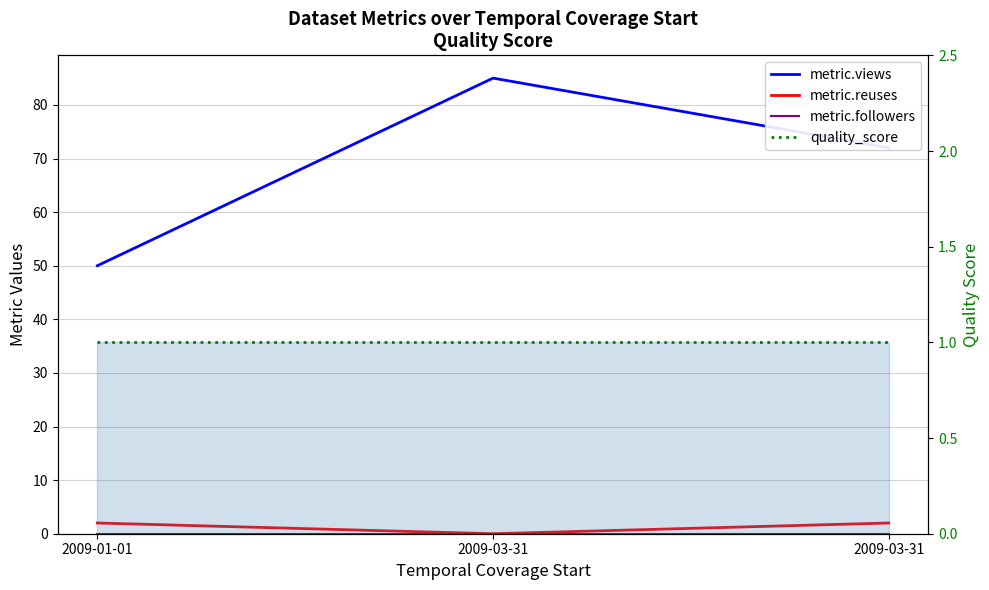

Reading right to left, extract all data points from this chart.

metric.views: 72	85	50
metric.reuses: 2	0	2
metric.followers: 0	0	0
quality_score: 1	1	1